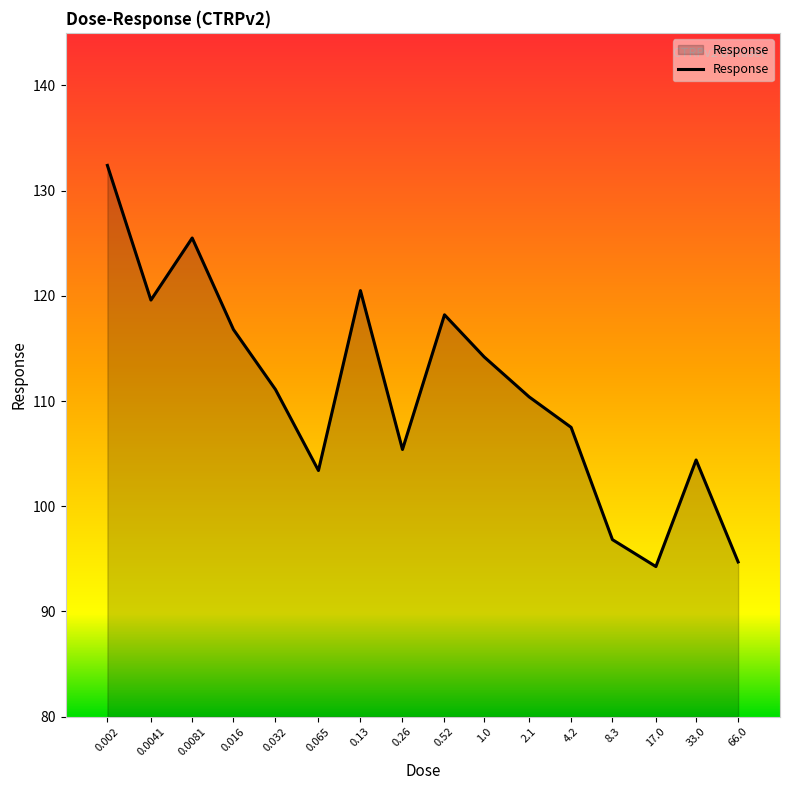

What is the change in value from 0.52 to 1.0?

-4.0